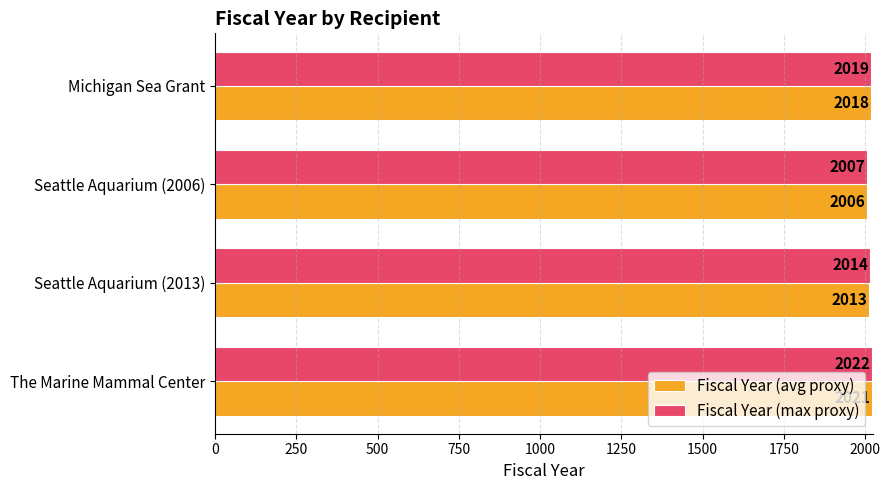

Which series has the largest total across all categories?

Fiscal Year (max proxy)